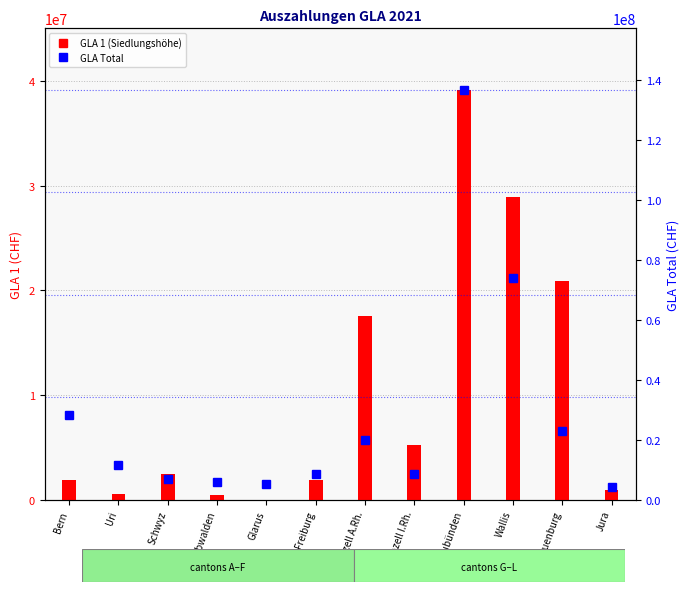

At which category does the chart reach its peak across all series?

Graubünden